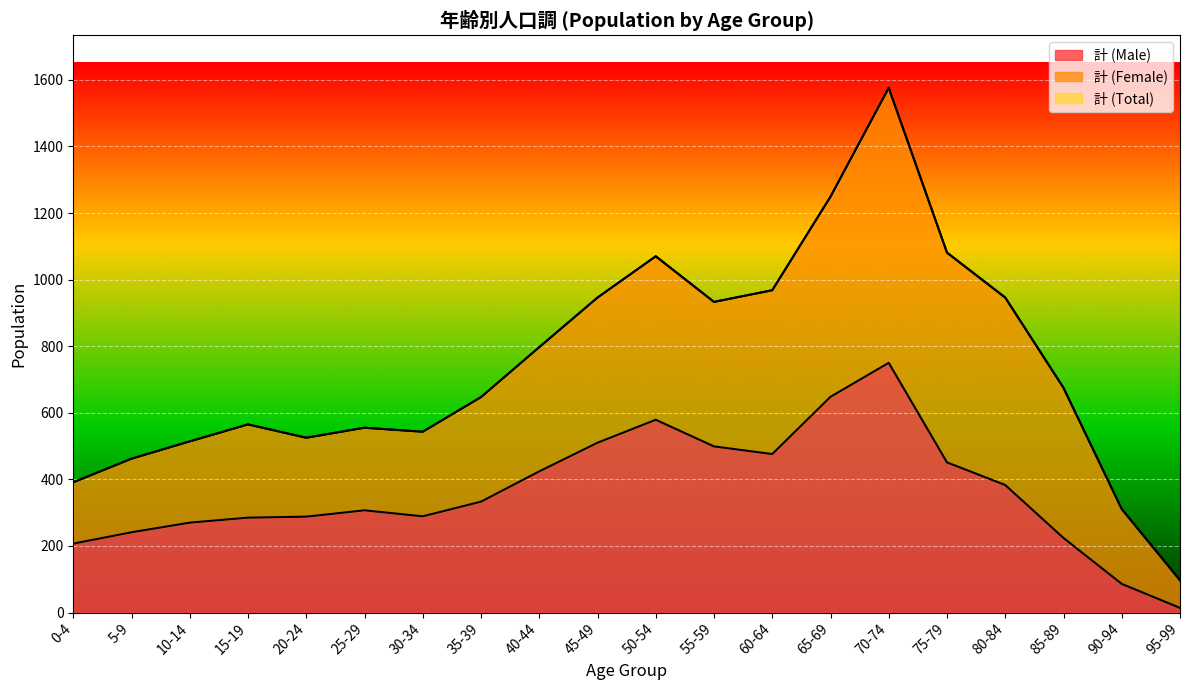

Reading left to right, list all the values displayed in this chart.

計 (Male): 207	241	270	285	288	307	289	333	424	510	579	499	476	648	750	451	383	224	86	14
計 (Total): 391	462	514	565	525	555	543	647	797	946	1070	933	968	1249	1576	1081	946	675	311	97